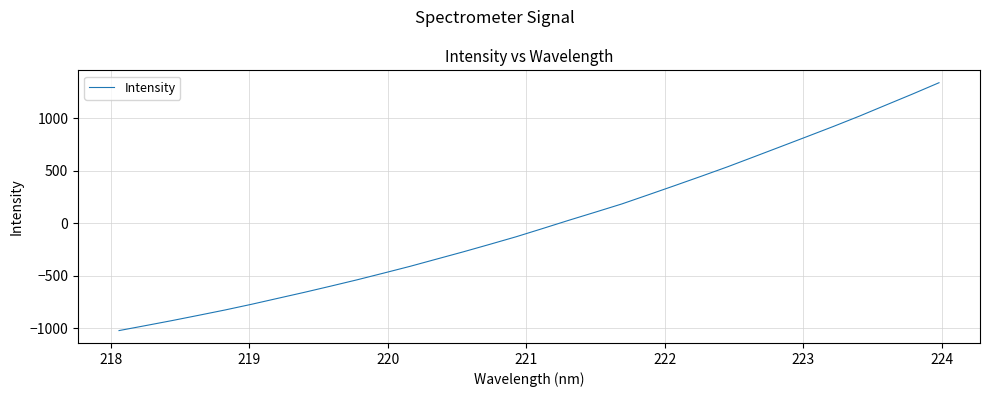

What is the greatest value displayed?

1340.1